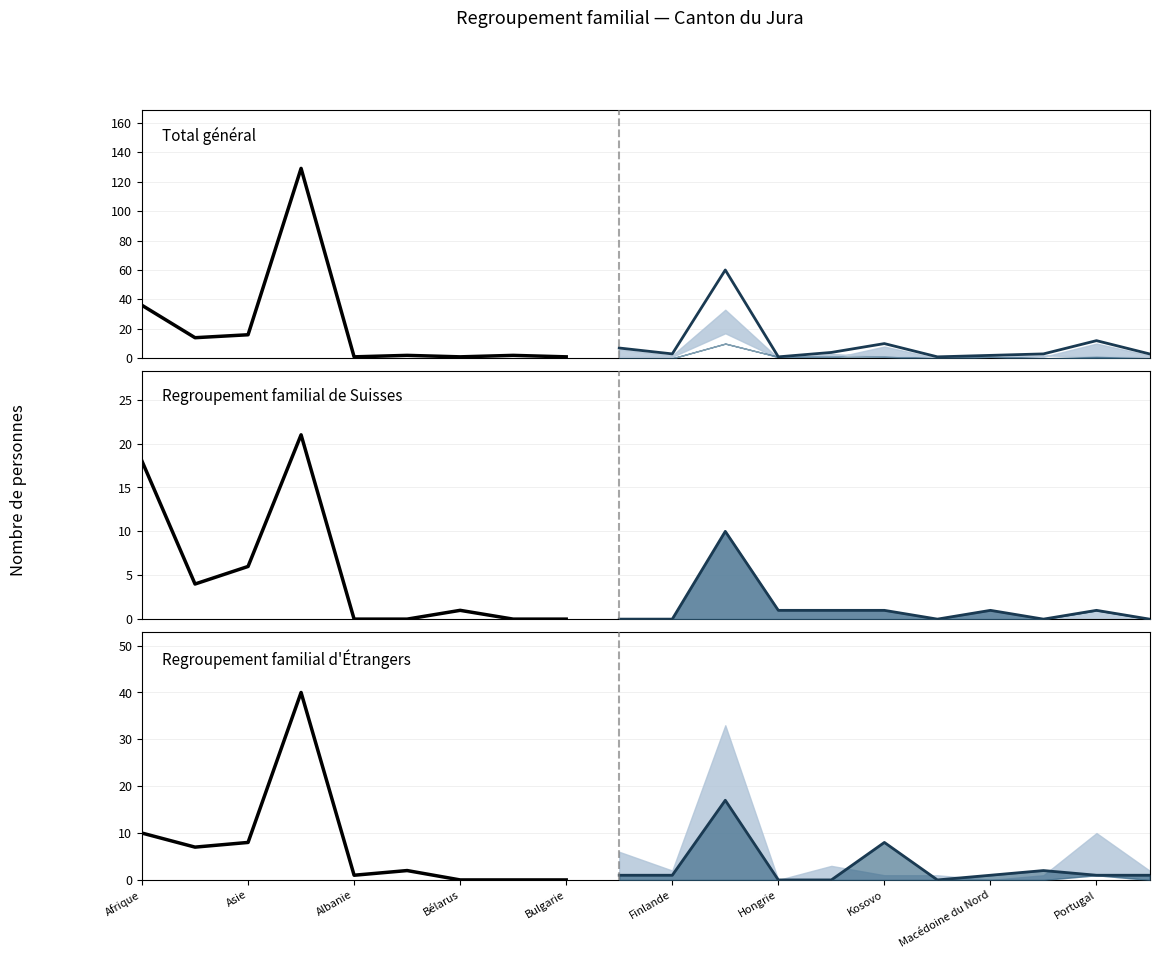

True or false: Conjoint RF Étrangers has more than 2 points higher than both neighbors.

True